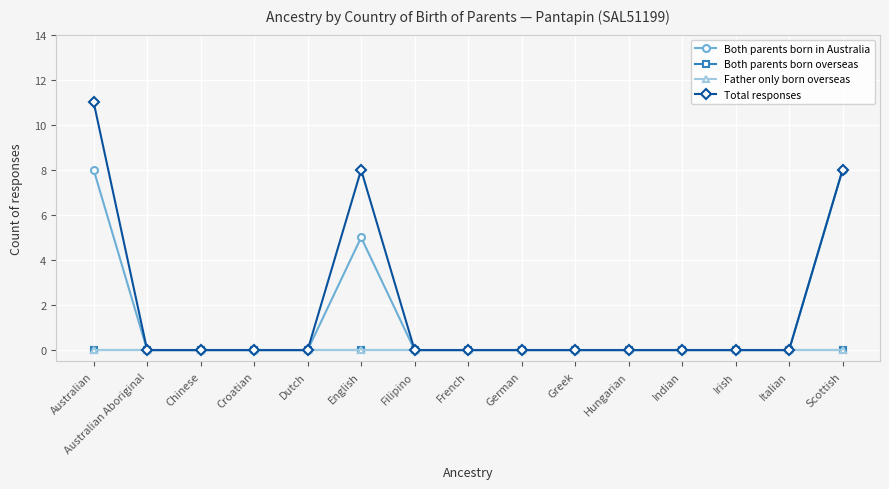

Does the chart have visible grid lines?

Yes